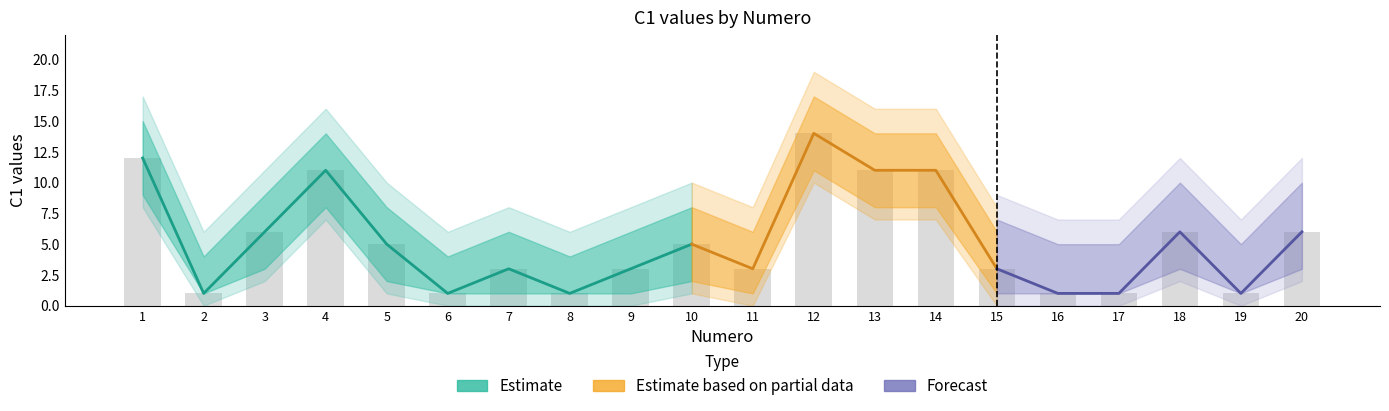

Reading left to right, what are all the values shown in this chart?

C1: 1=12	2=1	3=6	4=11	5=5	6=1	7=3	8=1	9=3	10=5	11=3	12=14	13=11	14=11	15=3	16=1	17=1	18=6	19=1	20=6
Numero: 1=1	2=2	3=3	4=4	5=5	6=6	7=7	8=8	9=9	10=10	11=11	12=12	13=13	14=14	15=15	16=16	17=17	18=18	19=19	20=20
confiance: 1=1	2=1	3=1	4=1	5=1	6=1	7=1	8=1	9=1	10=1	11=1	12=1	13=1	14=1	15=1	16=1	17=1	18=1	19=1	20=1